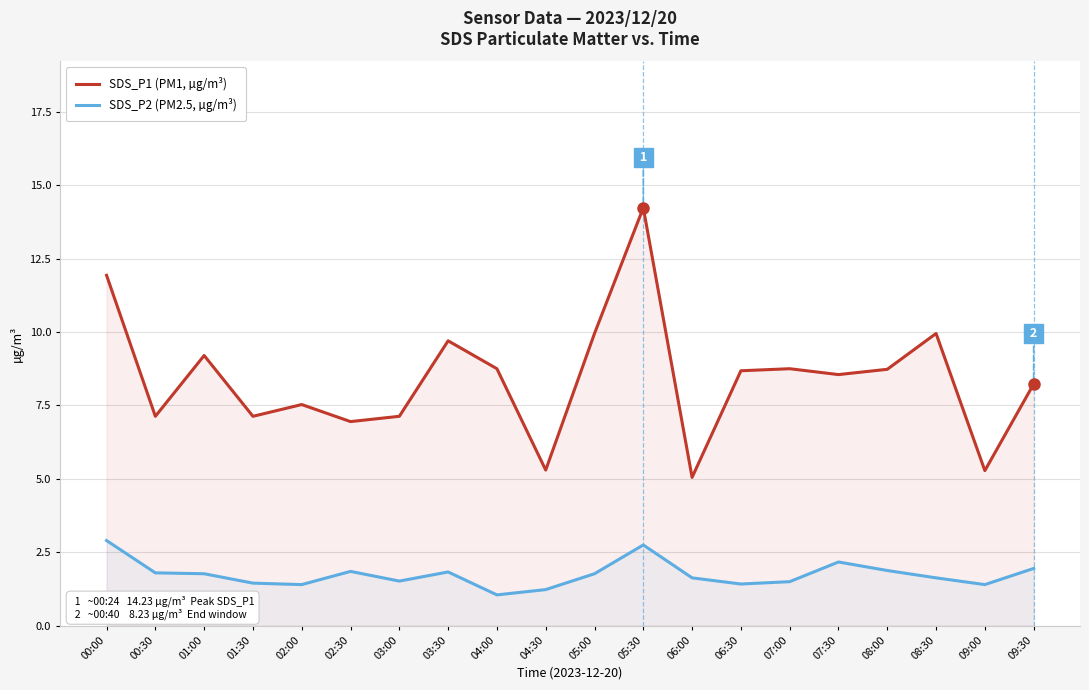

At which label does SDS_P1 (PM1, µg/m³) first exceed 8?

00:00